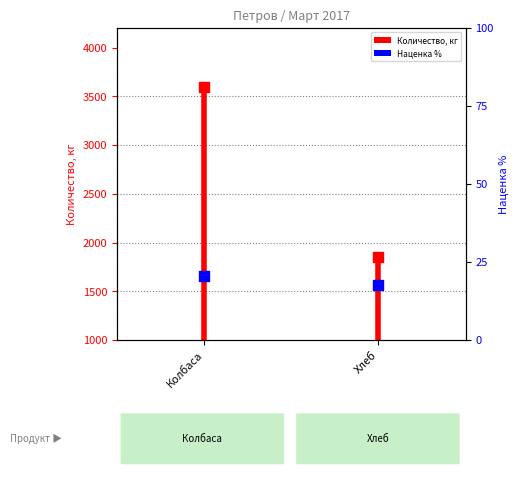

Which series has the largest Y range (max minus min)?

Количество, кг